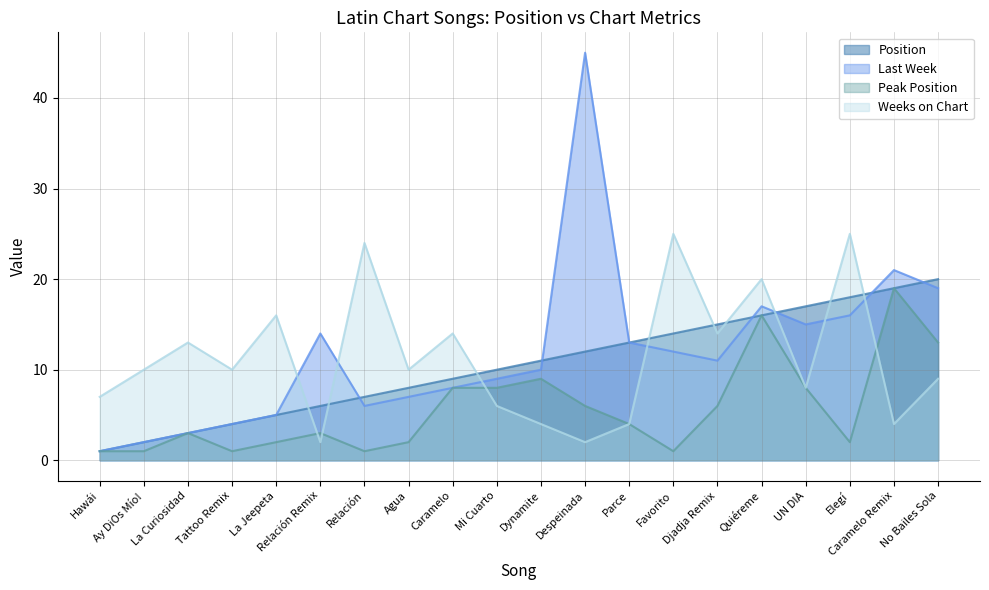

The value of Weeks on Chart at Hawái is 7. True or false?

True